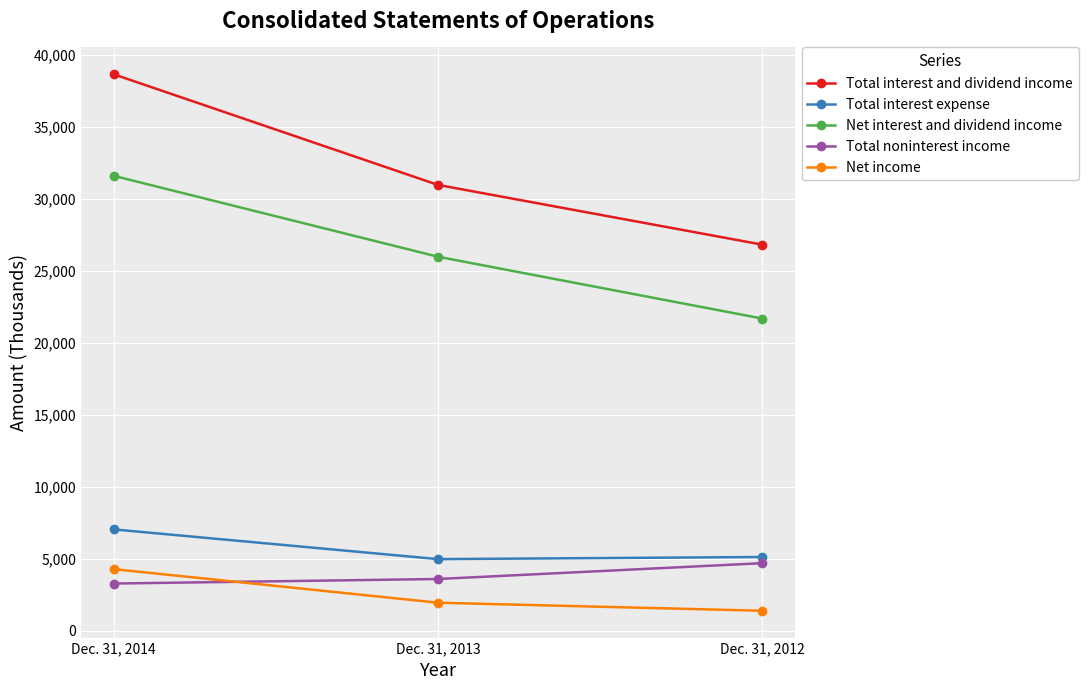

How many values in the Net income series are below 1960?

1